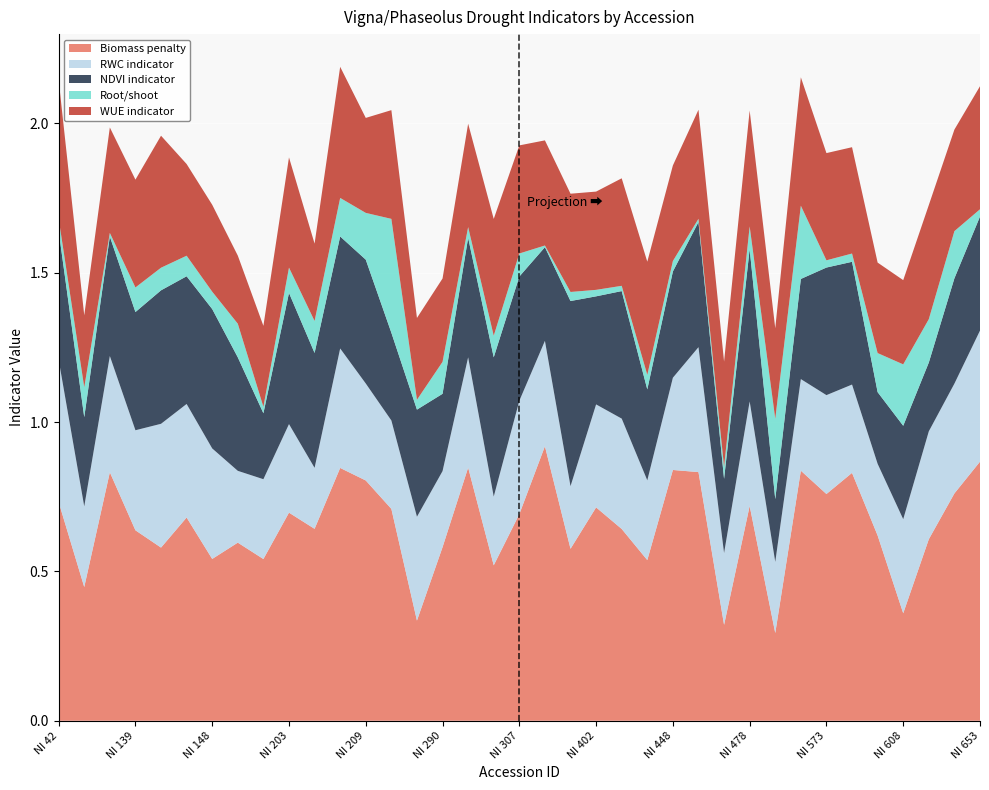

Reading left to right, transcribe all the data shown in this chart.

Biomass penalty: 0.7	0.4	0.8	0.6	0.6	0.7	0.5	0.6	0.5	0.7	0.6	0.8	0.8	0.7	0.3	0.6	0.8	0.5	0.7	0.9	0.6	0.7	0.6	0.5	0.8	0.8	0.3	0.7	0.3	0.8	0.8	0.8	0.6	0.4	0.6	0.8	0.9
RWC indicator: 0.5	0.3	0.4	0.3	0.4	0.4	0.4	0.2	0.3	0.3	0.2	0.4	0.3	0.3	0.3	0.3	0.4	0.2	0.4	0.4	0.2	0.3	0.4	0.3	0.3	0.4	0.2	0.3	0.2	0.3	0.3	0.3	0.2	0.3	0.4	0.4	0.4
NDVI indicator: 0.4	0.3	0.4	0.4	0.4	0.4	0.5	0.4	0.2	0.4	0.4	0.4	0.4	0.3	0.4	0.3	0.4	0.5	0.4	0.3	0.6	0.4	0.4	0.3	0.4	0.4	0.2	0.5	0.2	0.3	0.4	0.4	0.2	0.3	0.2	0.4	0.4
Root/shoot: 0.0	0.1	0.0	0.1	0.1	0.1	0.1	0.1	0.0	0.1	0.1	0.1	0.2	0.4	0.0	0.1	0.0	0.1	0.1	0.0	0.0	0.0	0.0	0.0	0.0	0.0	0.0	0.1	0.3	0.2	0.0	0.0	0.1	0.2	0.1	0.2	0.0
WUE indicator: 0.5	0.2	0.4	0.4	0.4	0.3	0.3	0.2	0.3	0.4	0.3	0.4	0.3	0.4	0.3	0.3	0.3	0.4	0.4	0.4	0.3	0.3	0.4	0.4	0.3	0.4	0.4	0.4	0.3	0.4	0.4	0.4	0.3	0.3	0.4	0.3	0.4